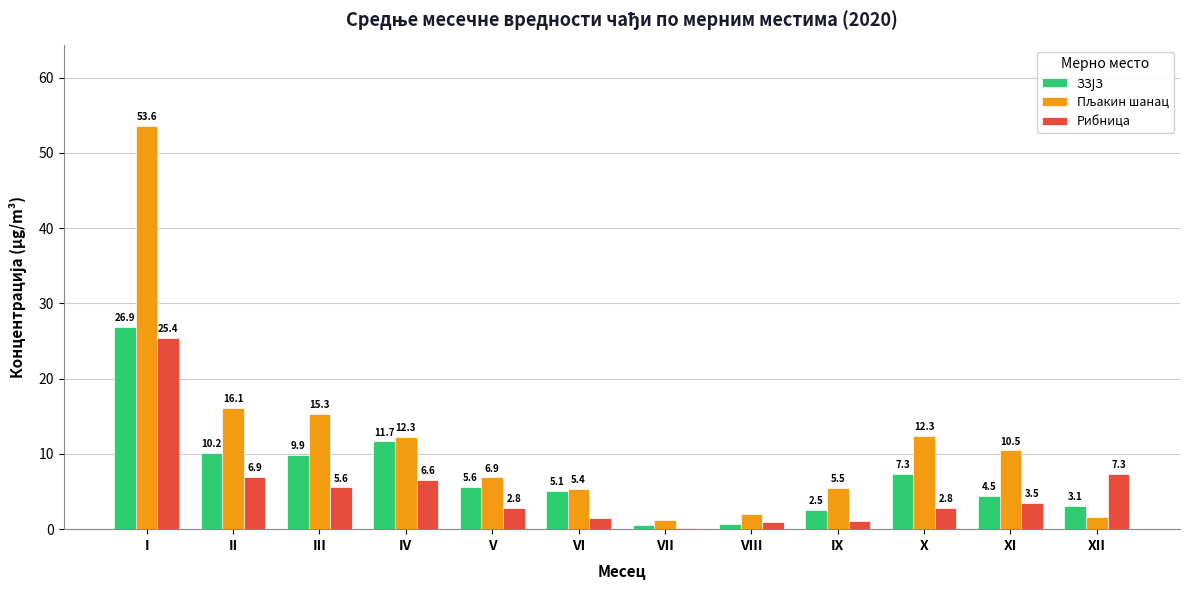

At which category is the sum across all series the highest?

I